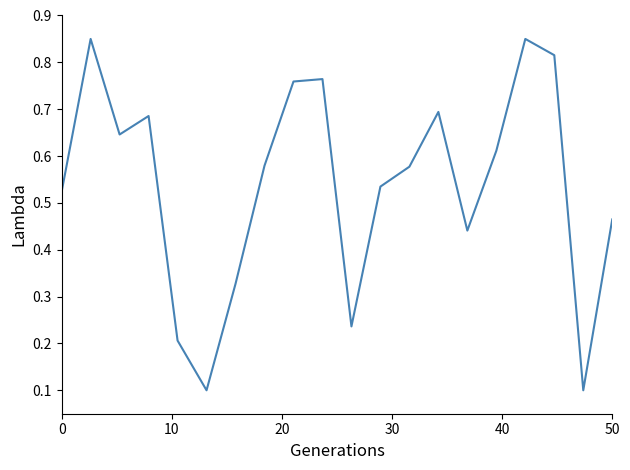

Does the chart have visible grid lines?

No